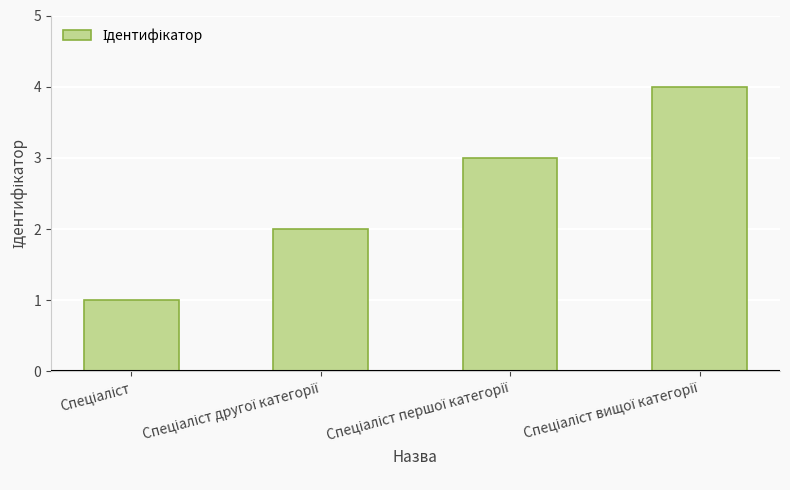

What is the sum of all values?

10